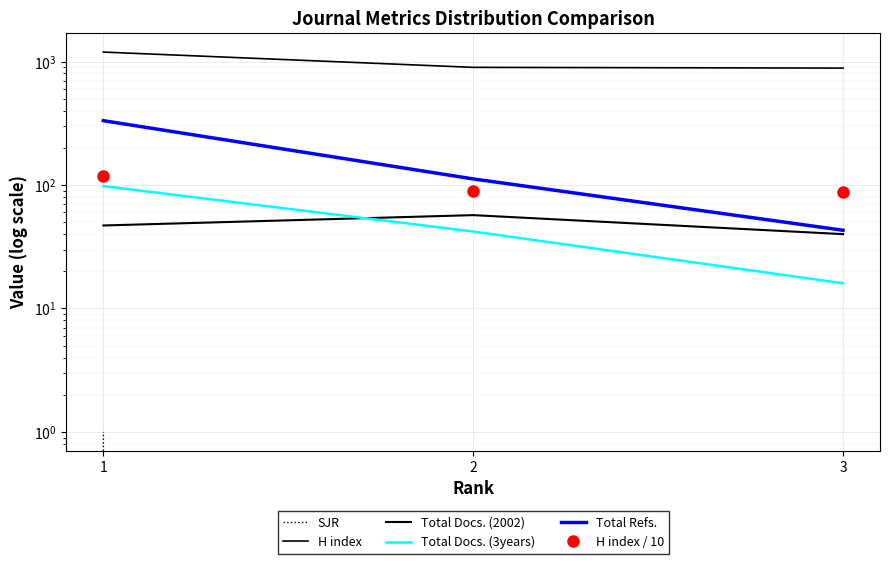

True or false: H index / 10 has a value of 89.7 at 2.

True